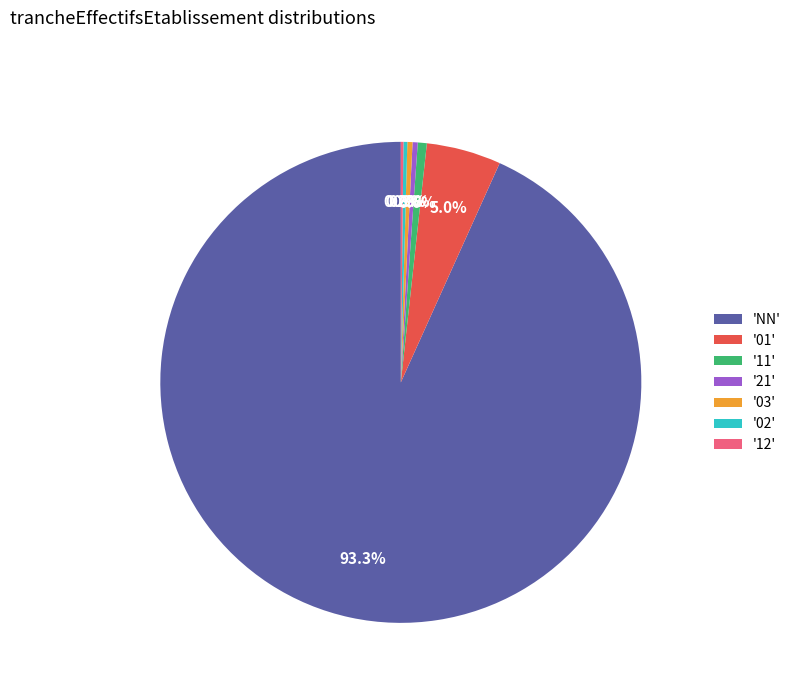

What percentage do '03' and 'NN' together represent?

93.6%